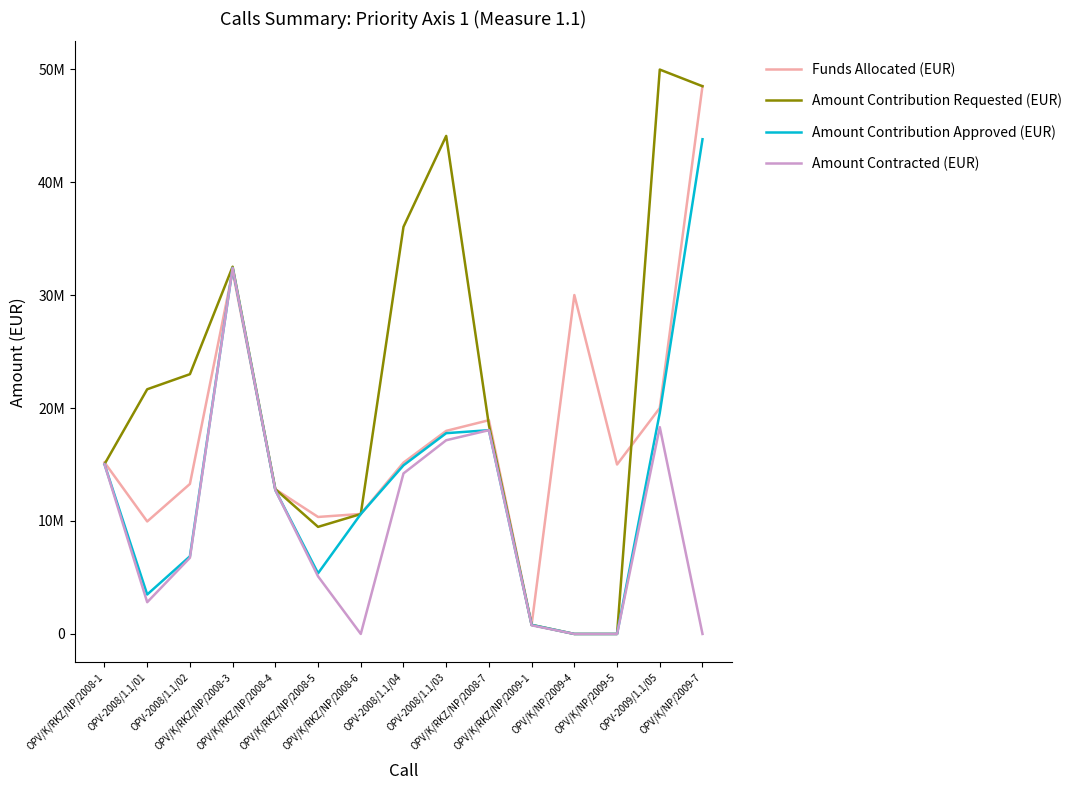

What are all the series names shown in the legend?

Funds Allocated (EUR), Amount Contribution Requested (EUR), Amount Contribution Approved (EUR), Amount Contracted (EUR)